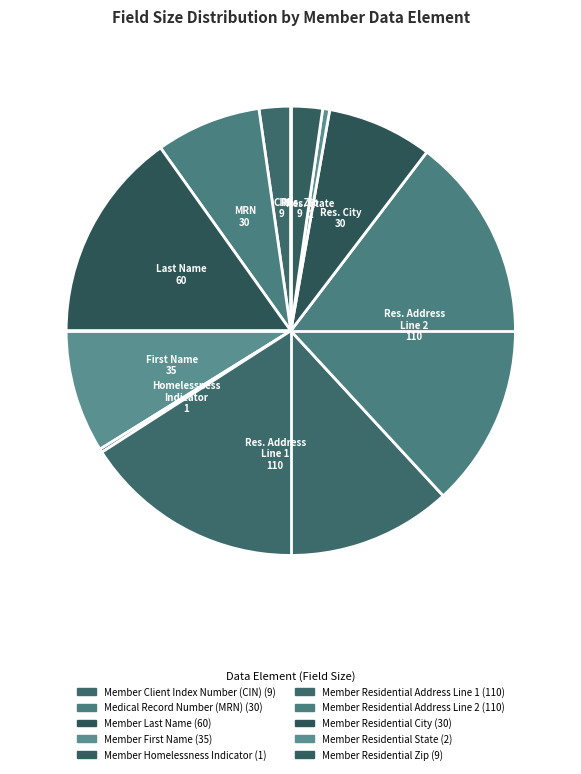

The Member Client Index Number (CIN) slice represents 2% of the pie. True or false?

True